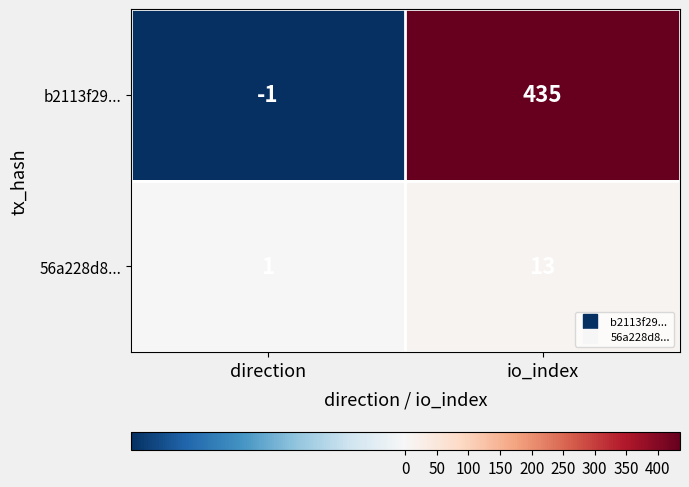

How many data points does each series have?

2